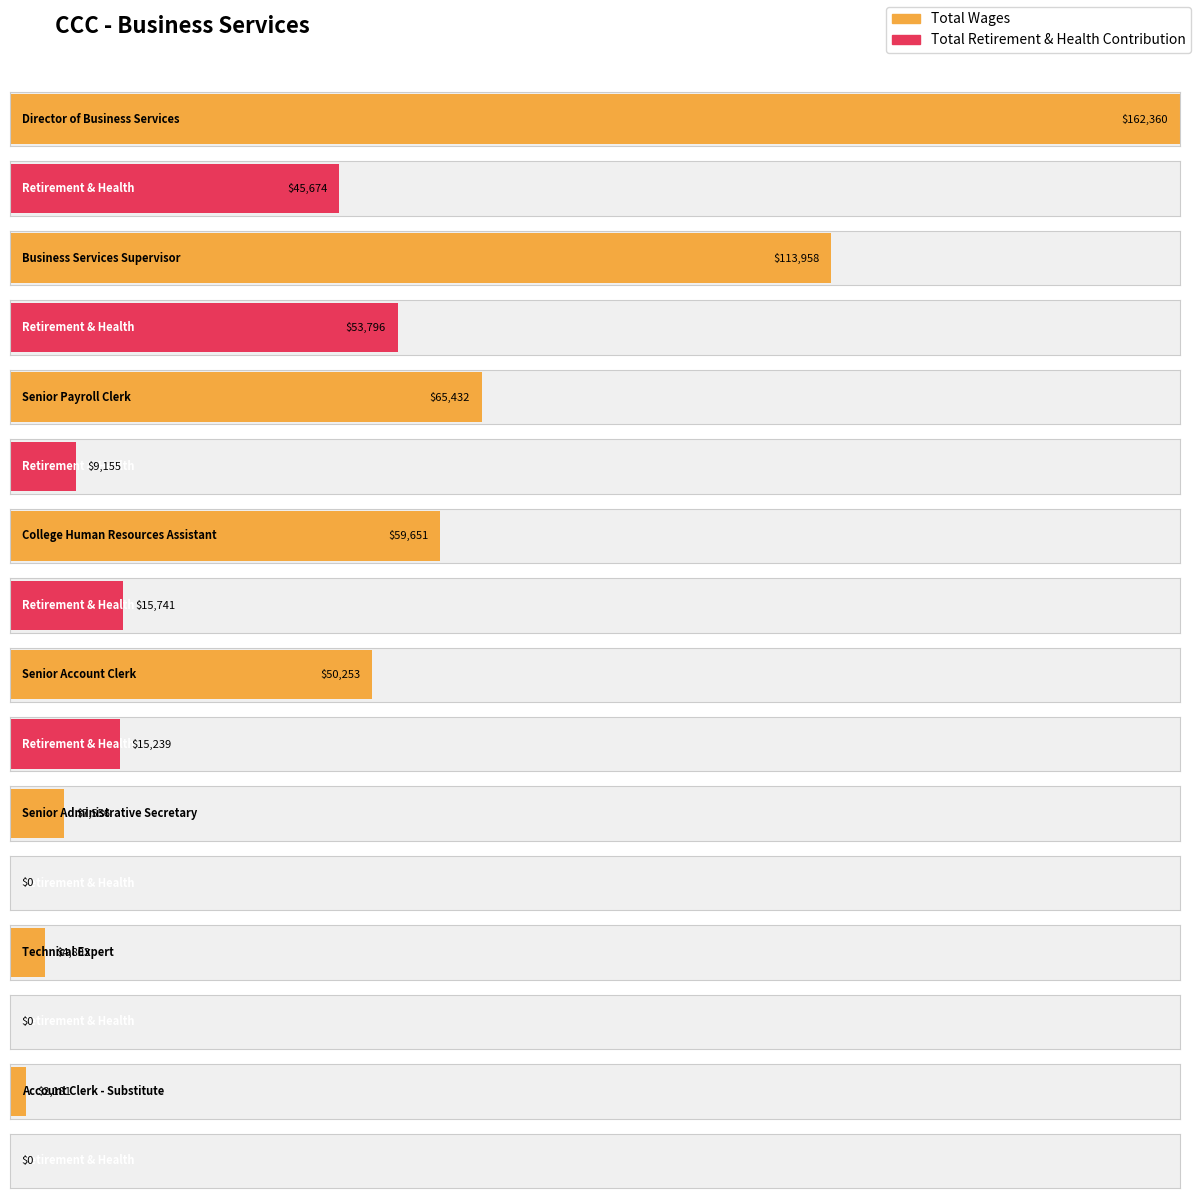

How many data points in Total Retirement & Health Contribution are less than 15239?

4